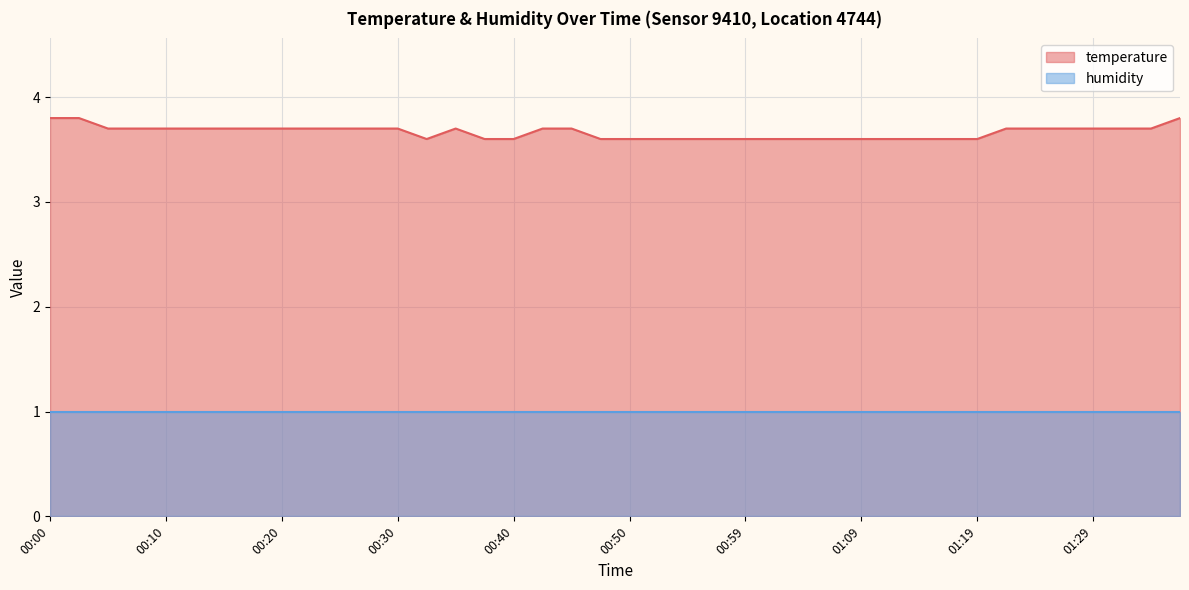

What is the ratio of the value at 01:29 to the value at 01:17?

1.0